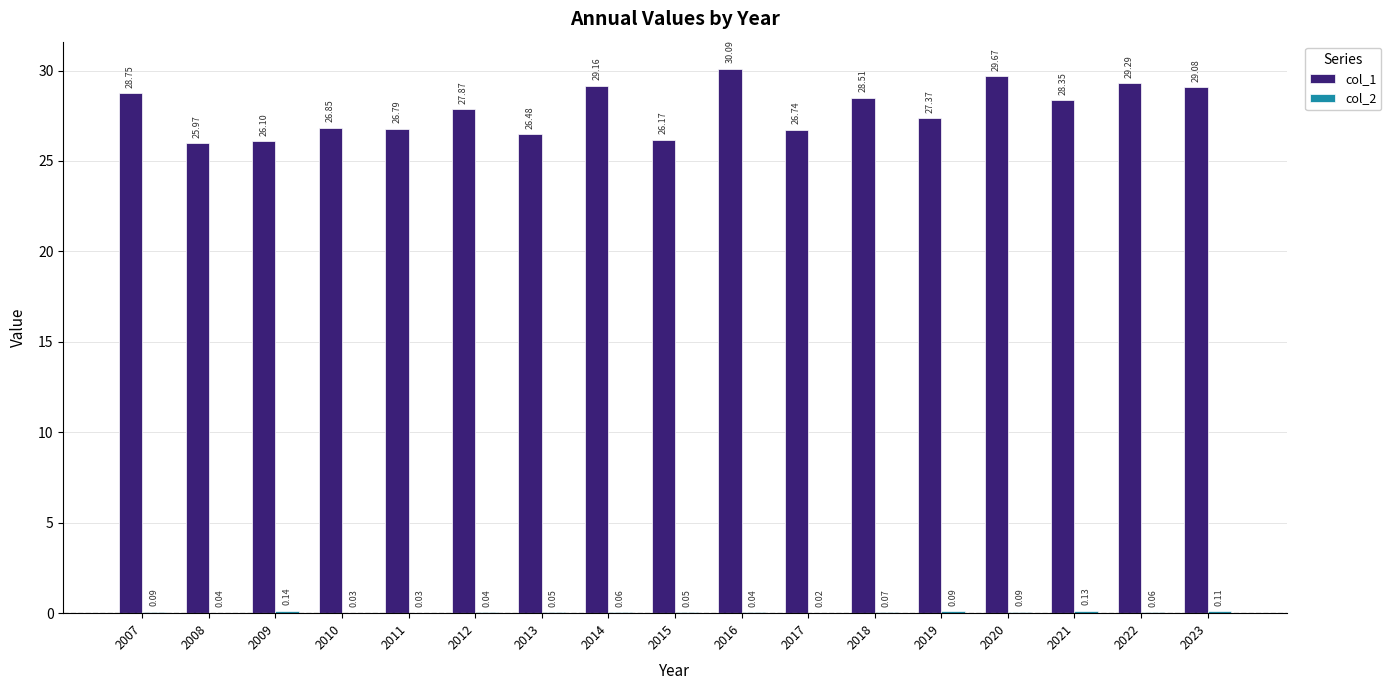

What is the sum of the col_1 values at 2016 and 2019?

57.5